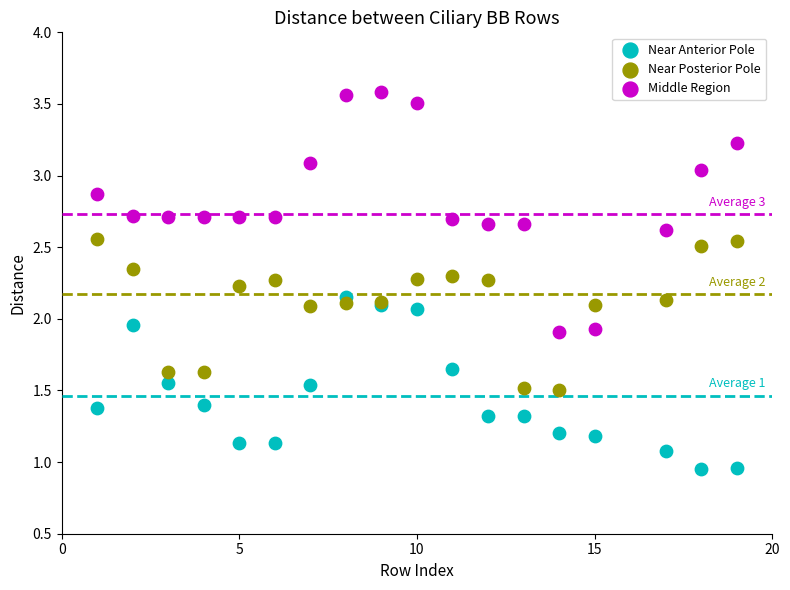

Which series reaches the maximum Y coordinate?

Middle Region